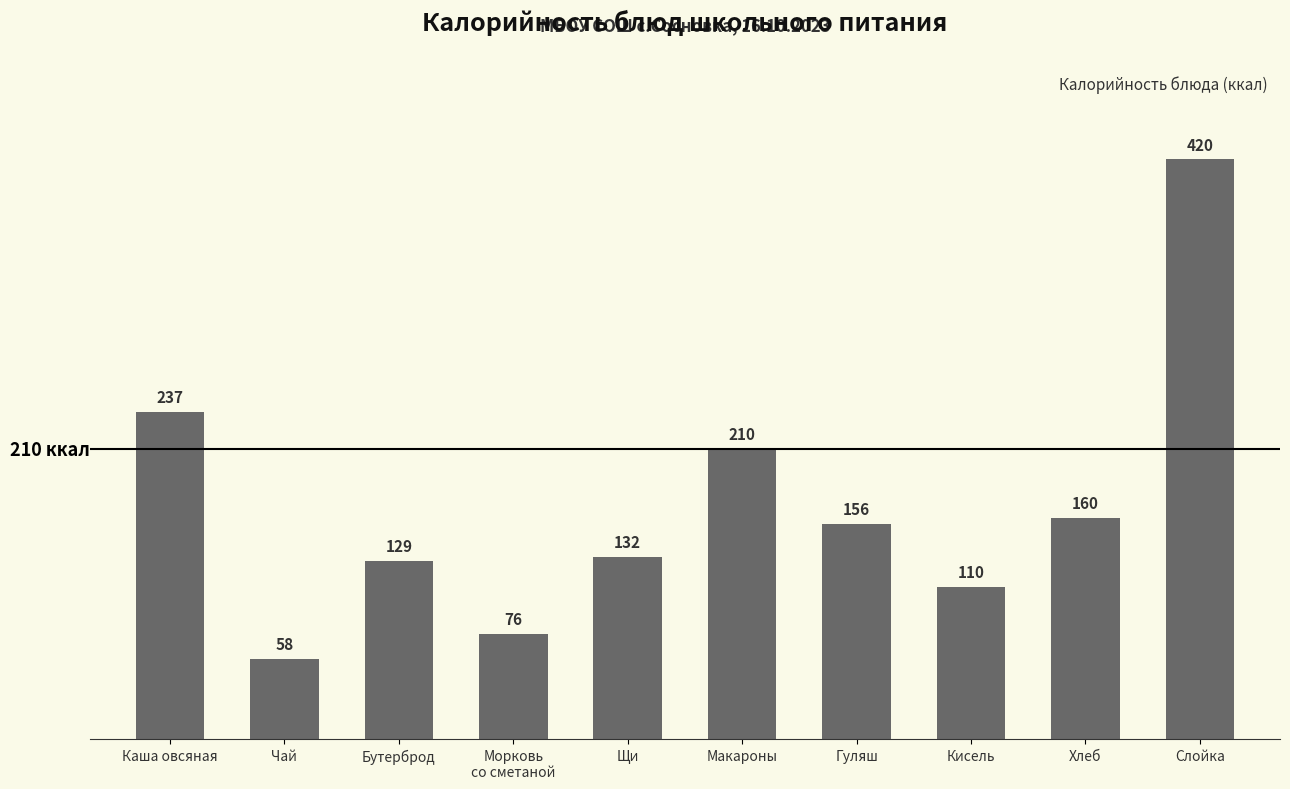

What is the sum of the values at Морковь
со сметаной and Хлеб?

236